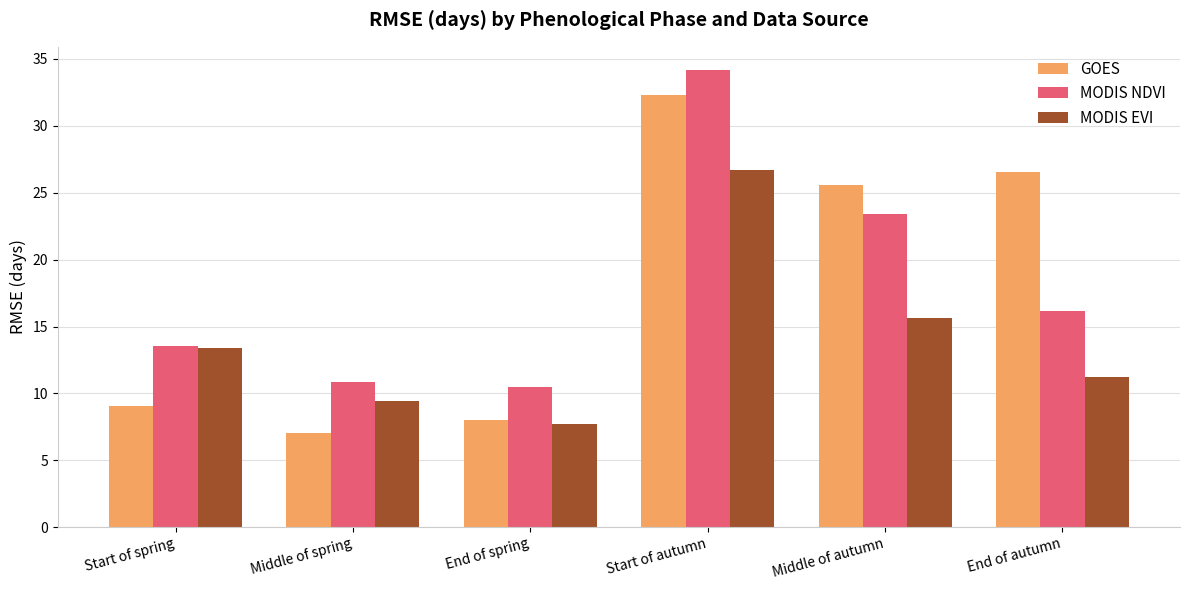

At which label does MODIS EVI first exceed 13?

Start of spring